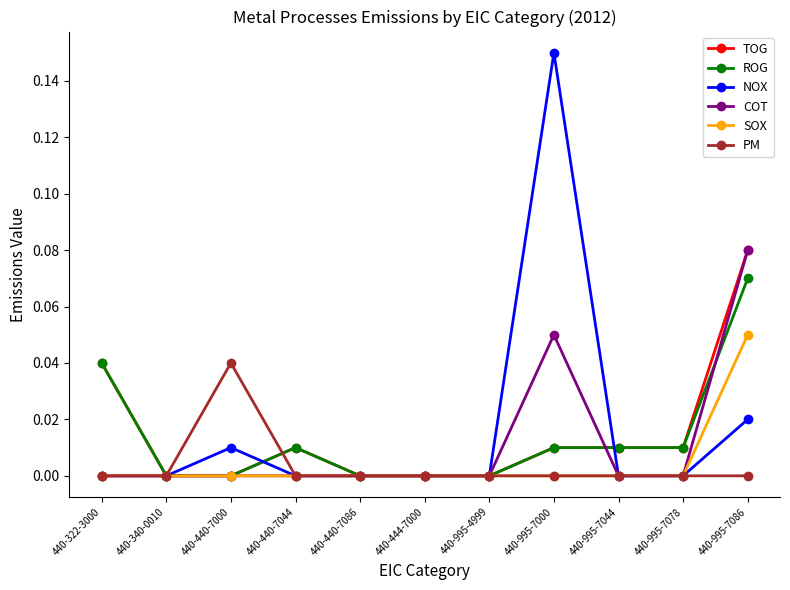

At which label does NOX reach its peak?

440-995-7000